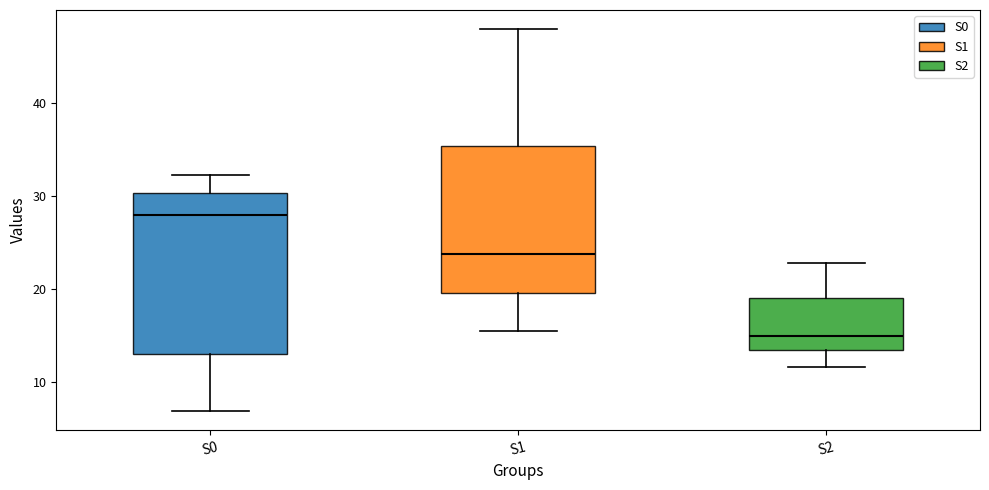

Reading left to right, transcribe this box plot: for each box, give where its median line is, the range the box spans, and where its two whiskers end, as read against the y-axis. The values are not printed on the chart, so give them approximately, as read against the axis.

S0: median 28, box 13 to 30, whiskers 7 to 32
S1: median 24, box 20 to 35, whiskers 15 to 48
S2: median 15, box 13 to 19, whiskers 12 to 23